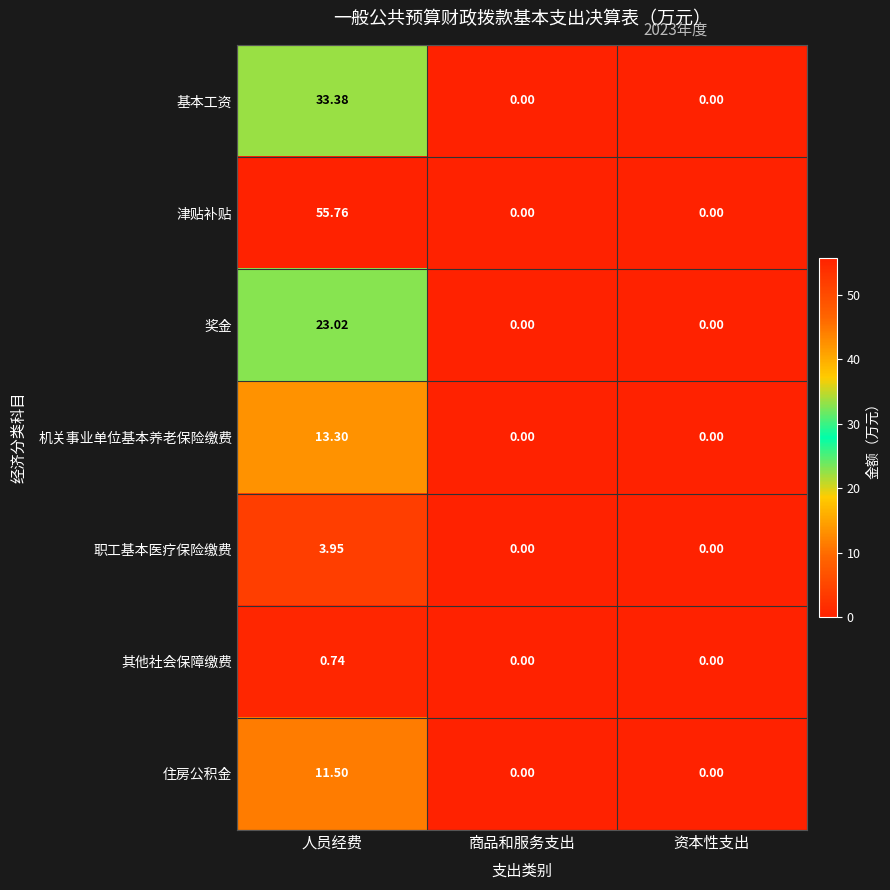

List the series in order of their peak value, lowest first.

其他社会保障缴费, 职工基本医疗保险缴费, 住房公积金, 机关事业单位基本养老保险缴费, 奖金, 基本工资, 津贴补贴